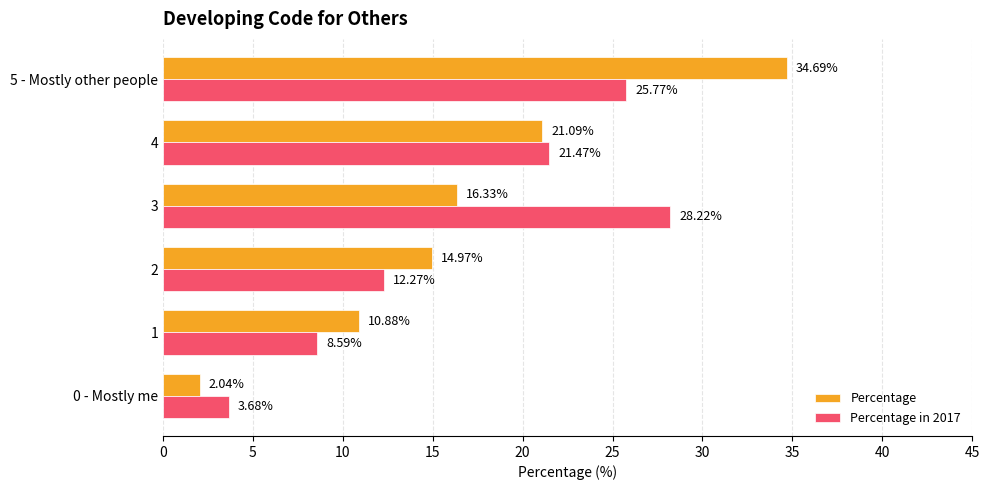

Which series changed the most between 1 and 4?

Percentage in 2017